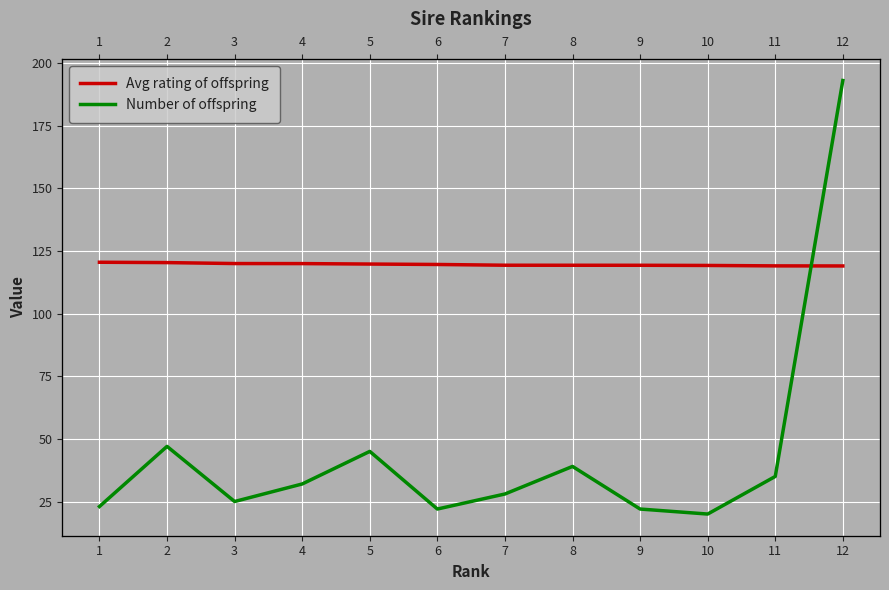

Between 4 and 11, which series saw the biggest shift?

Number of offspring